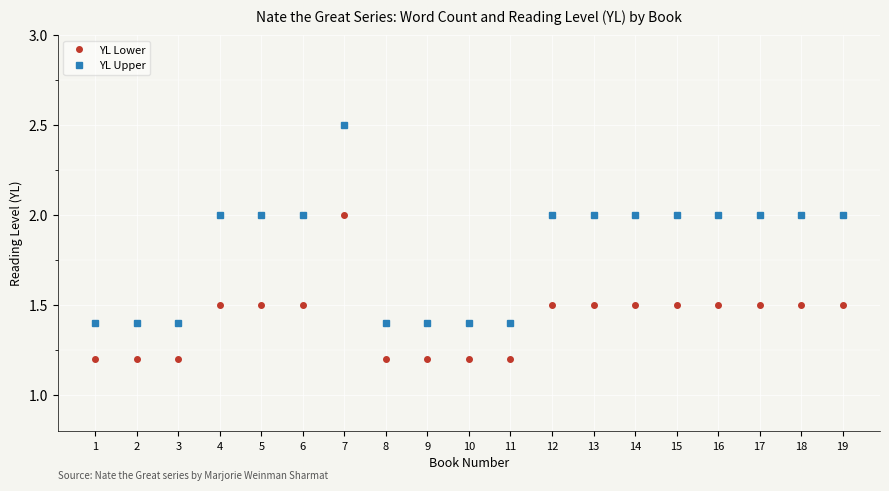

What is the approximate value of YL Lower at 17?

1.5